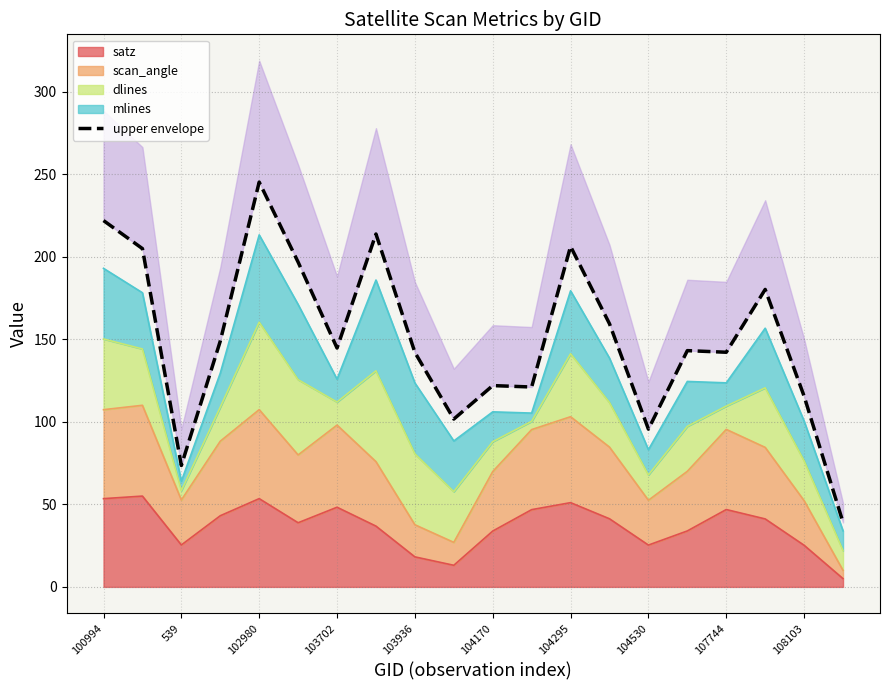

What is the difference between the second highest and minimum values?

182.9